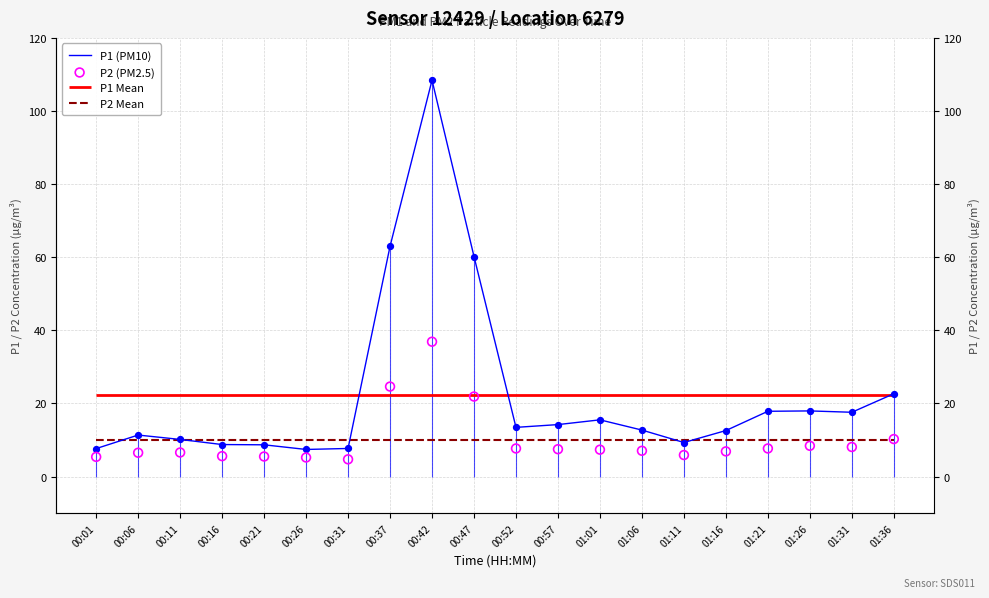

Which series has the largest total across all categories?

P1 (PM10)